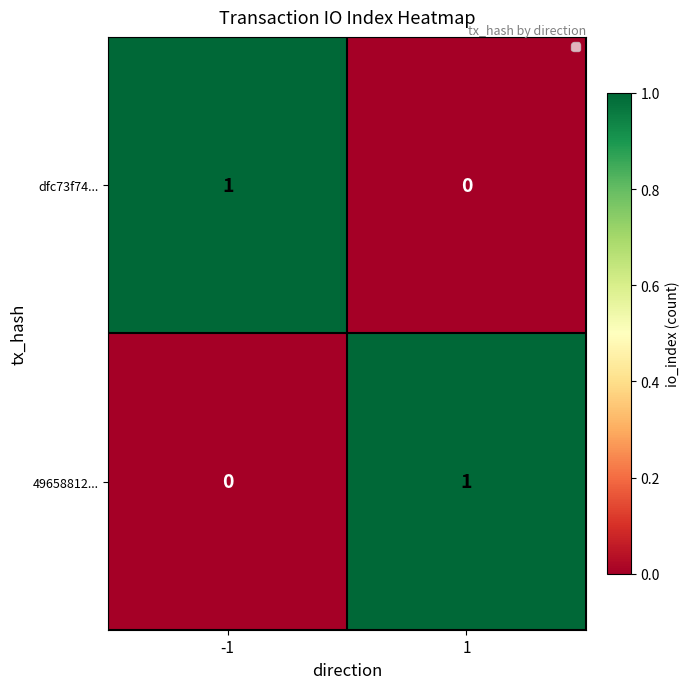

Reading right to left, what are all the values shown in this chart?

dfc73f74...: 0	1
49658812...: 1	0